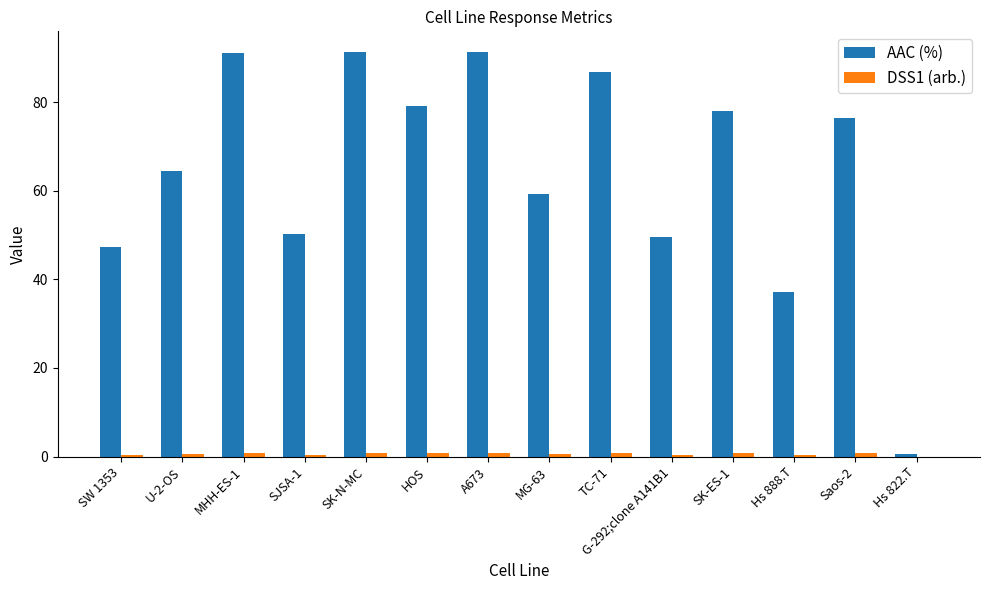

True or false: AAC (%) has a value of 79.2 at HOS.

True